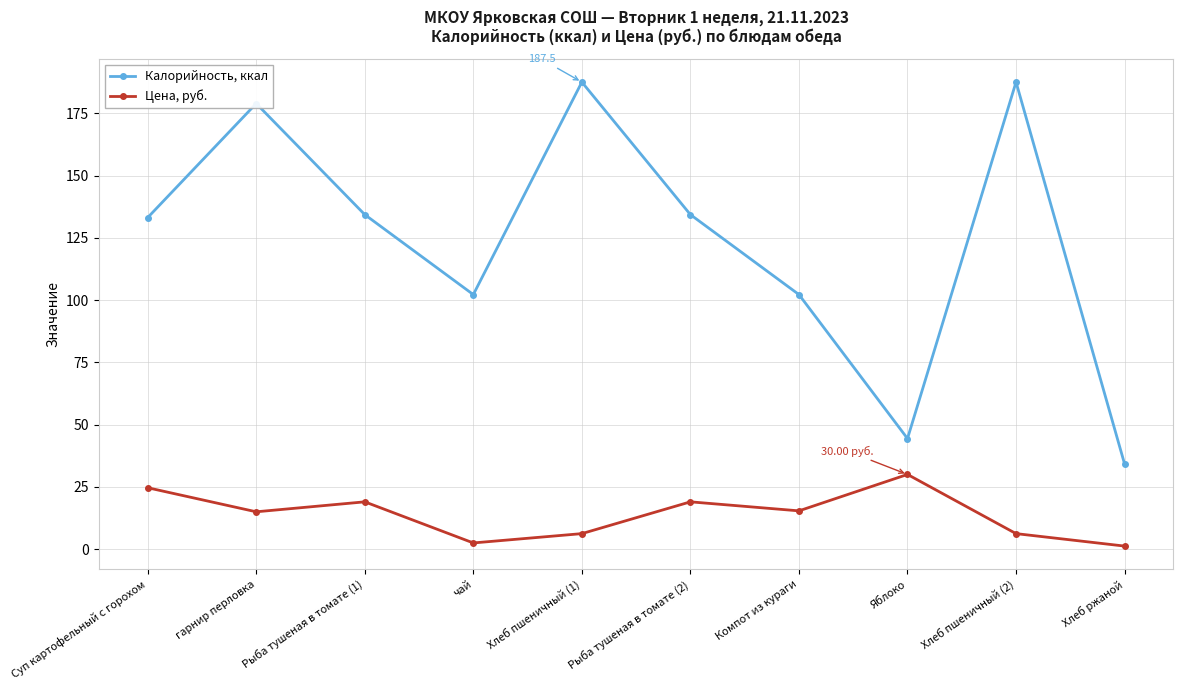

True or false: Калорийность, ккал and Цена, руб. intersect in this chart.

False